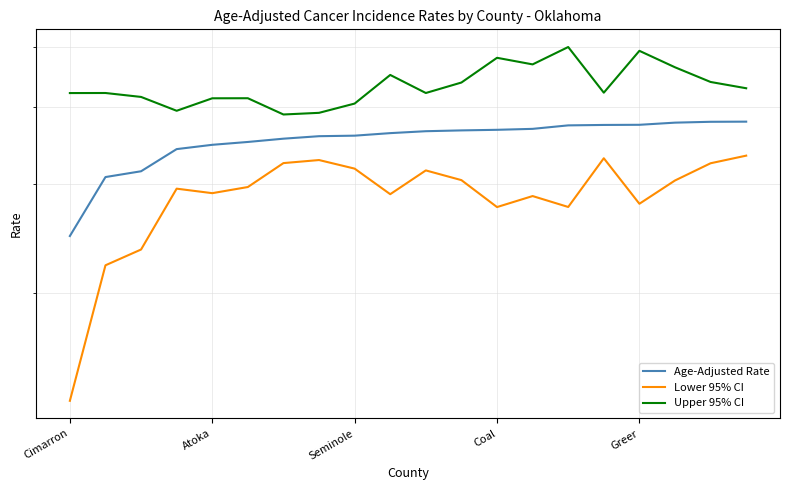

What is the sum of all Lower 95% CI values?

5763.8